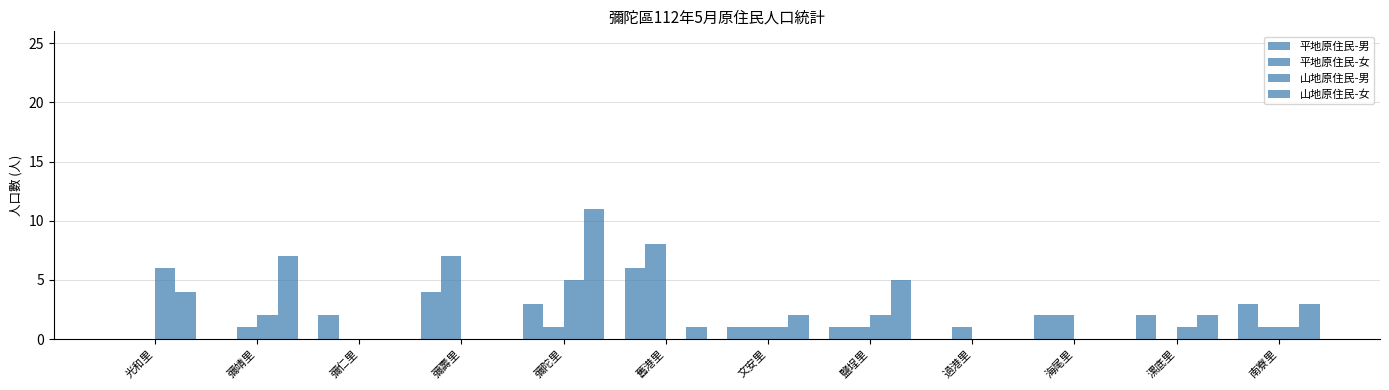

Are the bars grouped side by side (vs. stacked)?

Yes